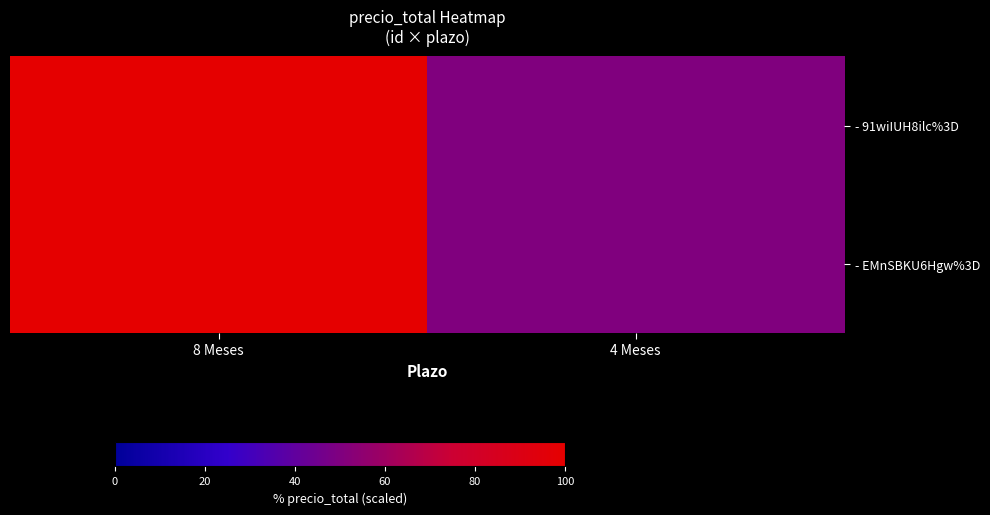

List the series in order of their peak value, highest first.

- 91wiIUH8ilc%3D, - EMnSBKU6Hgw%3D